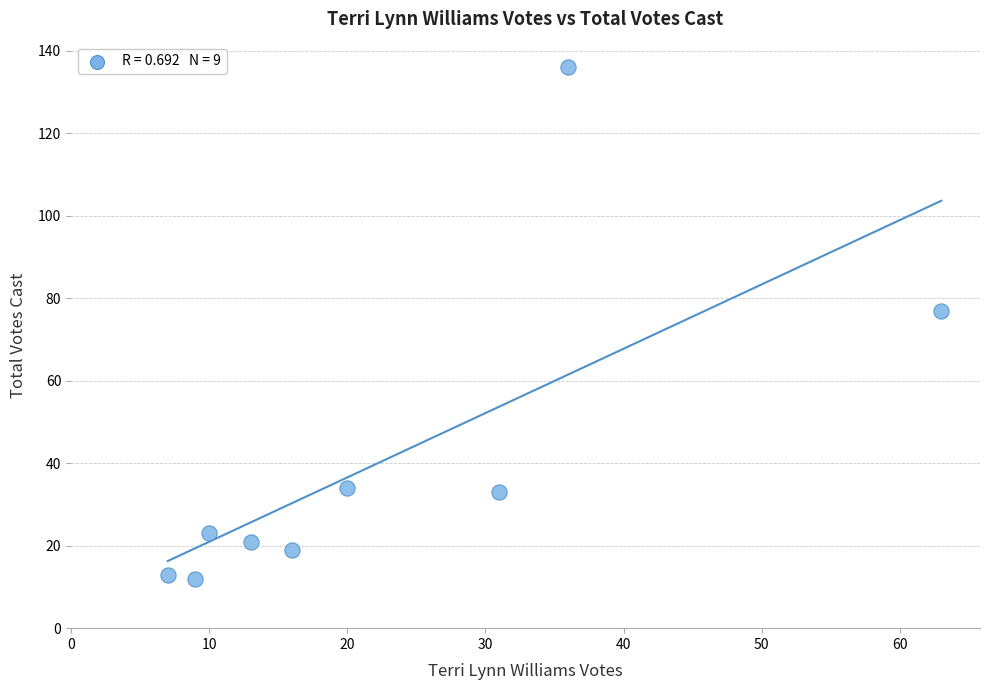

What is the average X value?

23